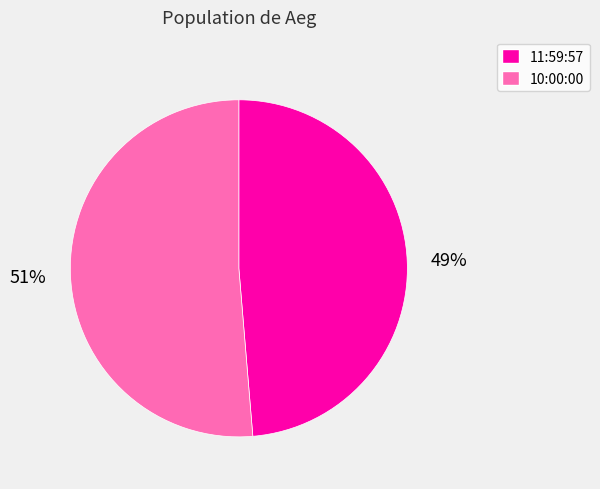

What percentage is the 10:00:00 slice, to the nearest percent?

51%